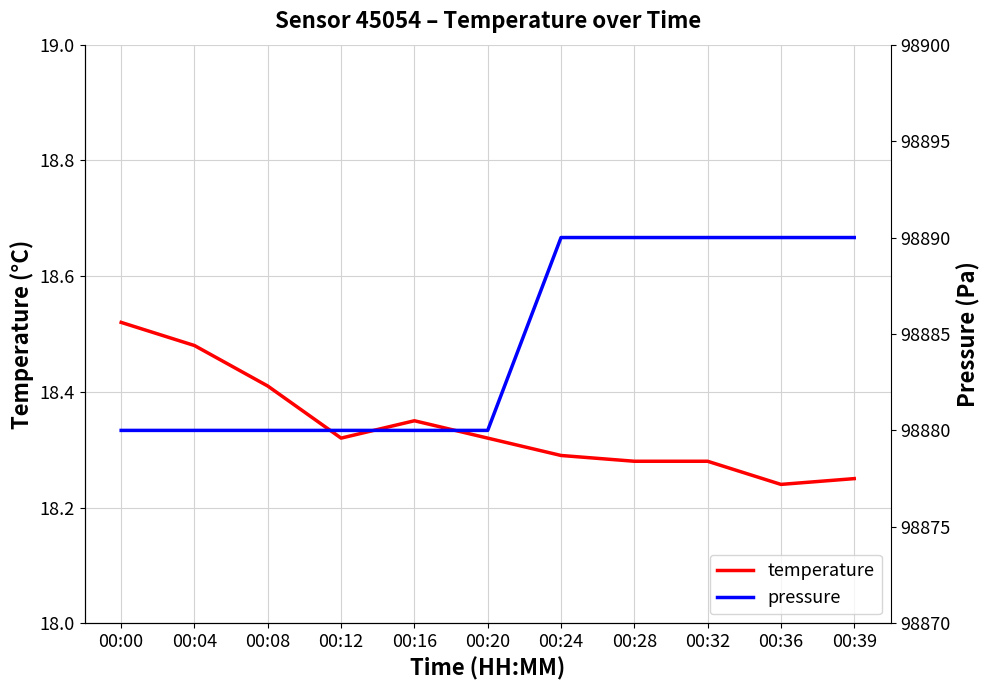

Does the chart have visible grid lines?

Yes